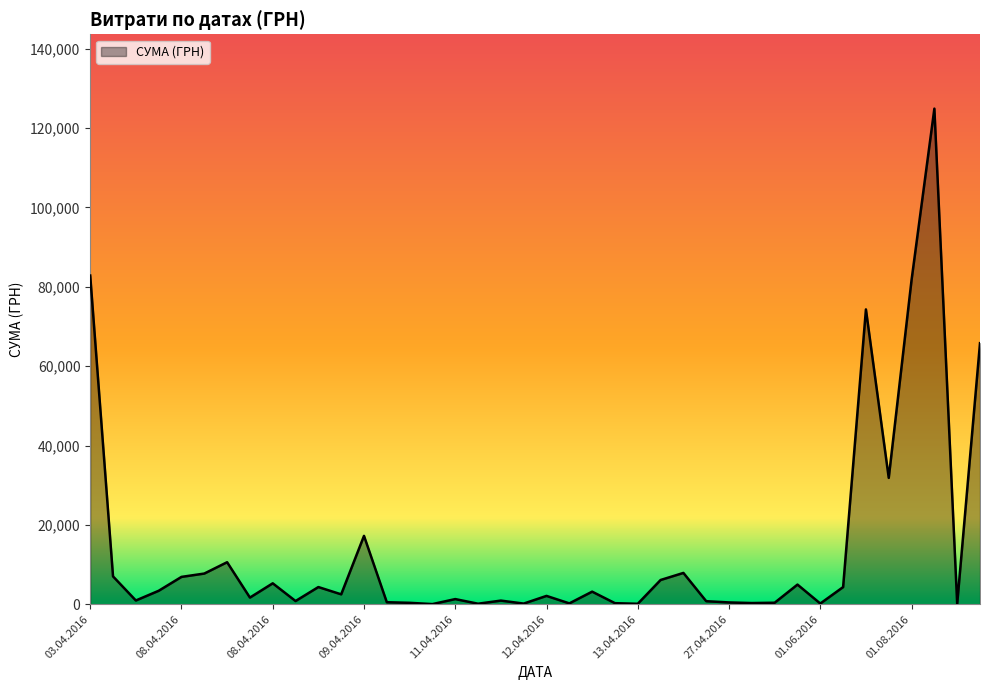

What is the maximum value shown in the chart?

124904.8